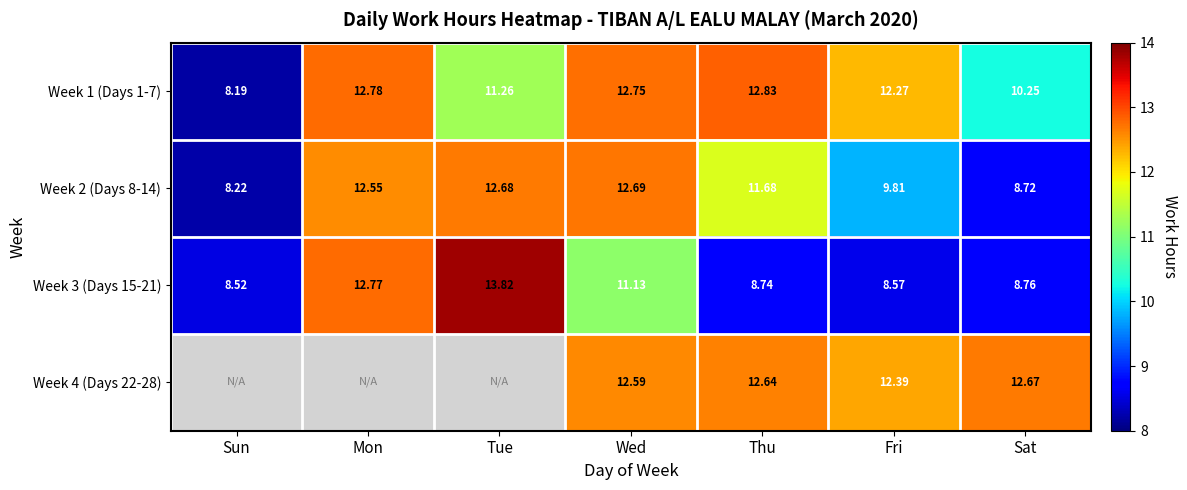

True or false: Week 3 (Days 15-21) has a value of 12.8 at Mon.

True